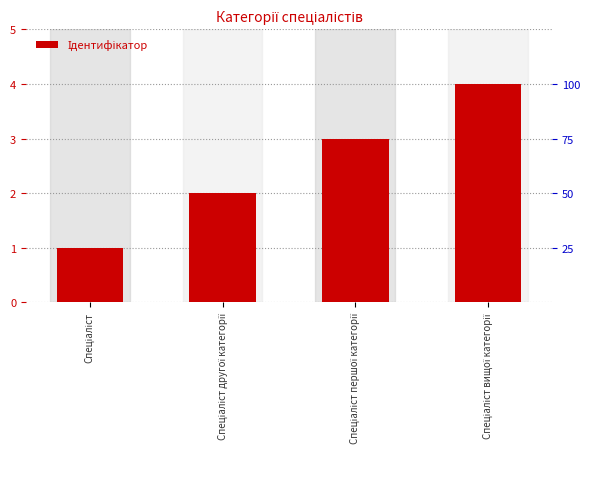

How many data points does each series have?

4